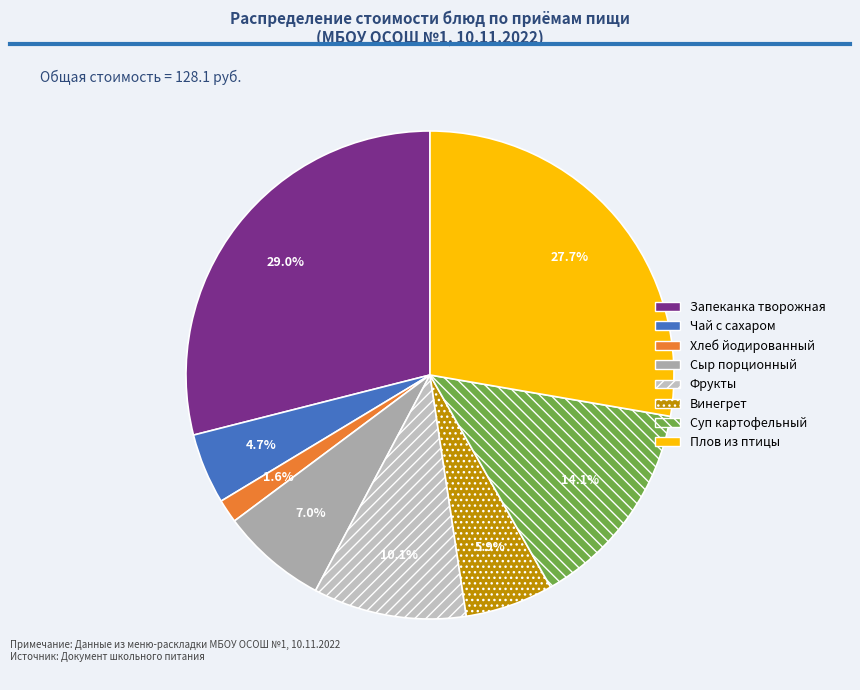

Is it true that Винегрет is 12% of the pie?

False